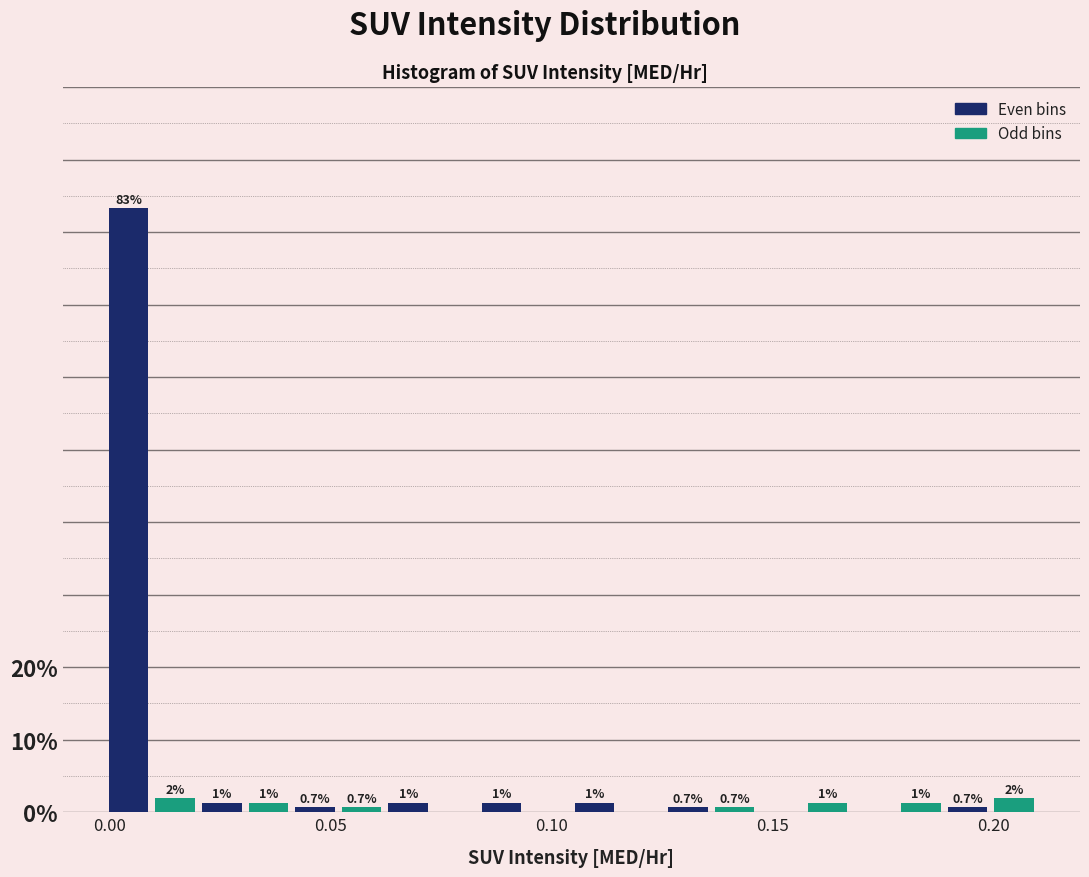

Around what value on the x-axis is the tallest bar? Give the approximate position of its centre, as read against the axis.

0.005